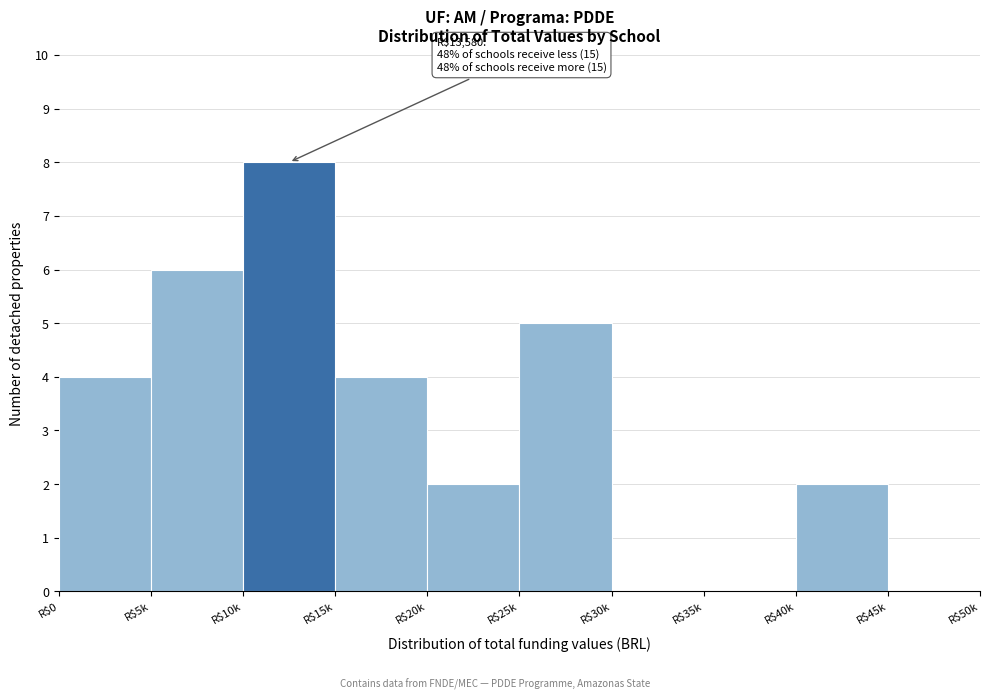

What is the greatest value displayed?

8